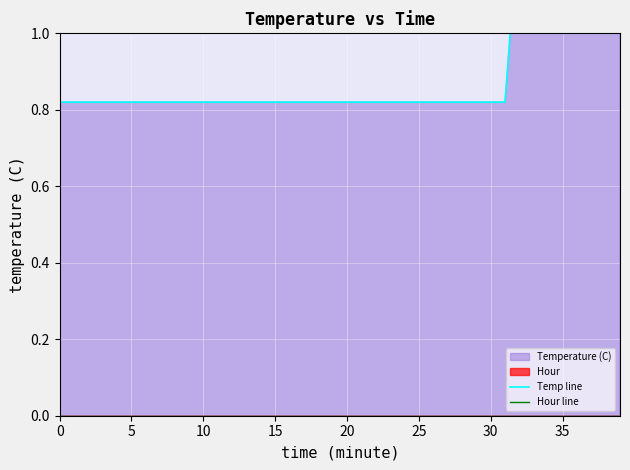

How many series are shown in this chart?

2